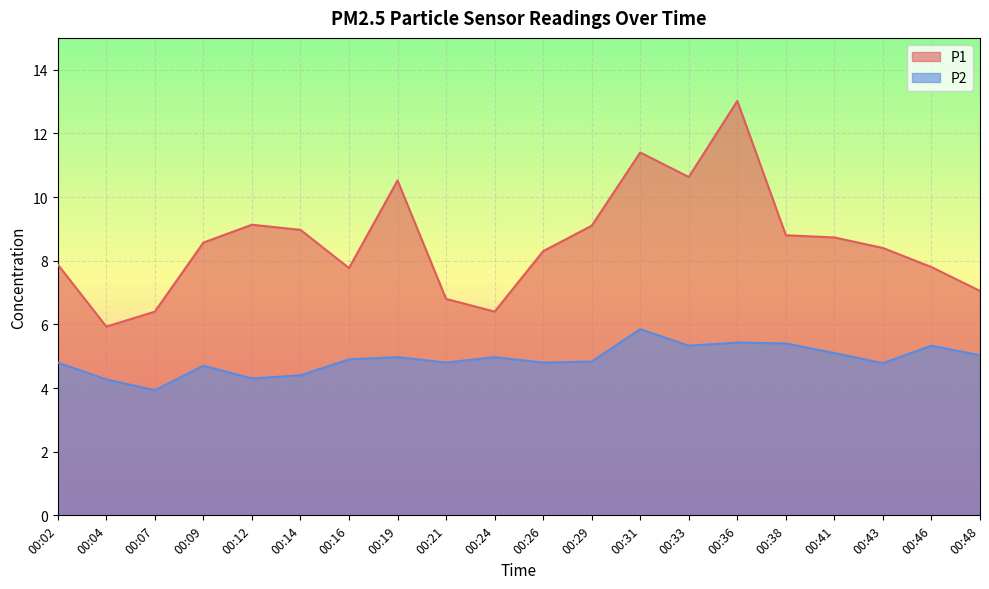

How many lines are shown in the chart?

2